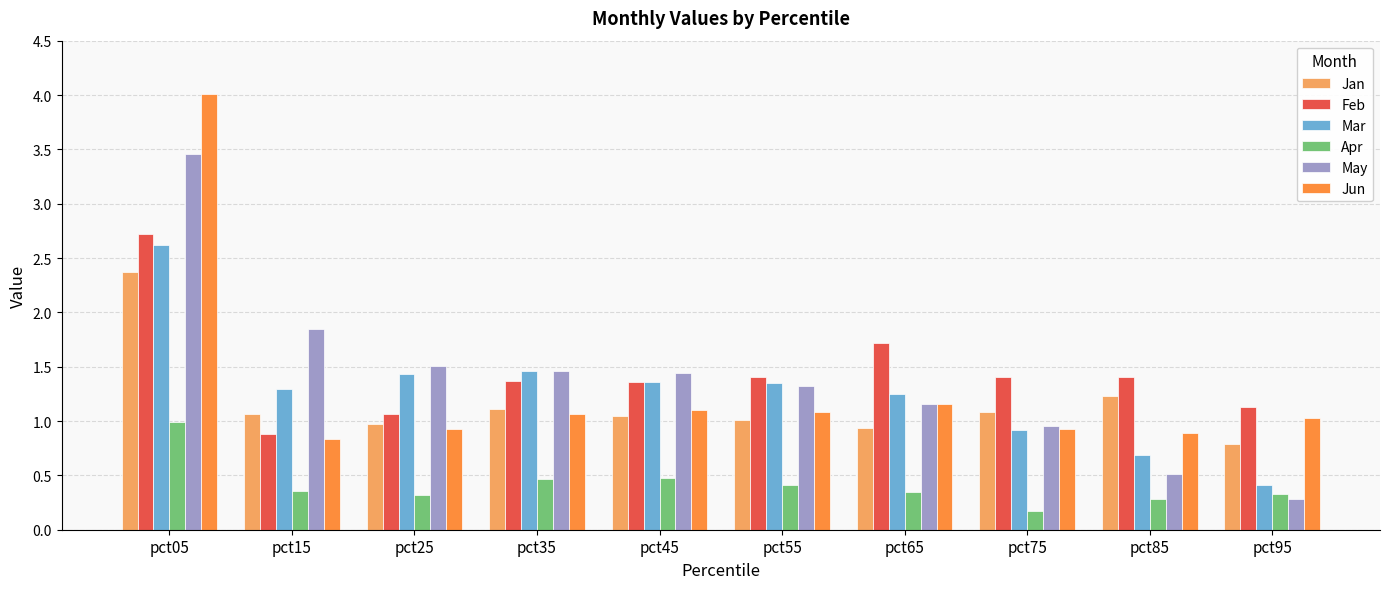

Which series has the largest total across all categories?

Feb